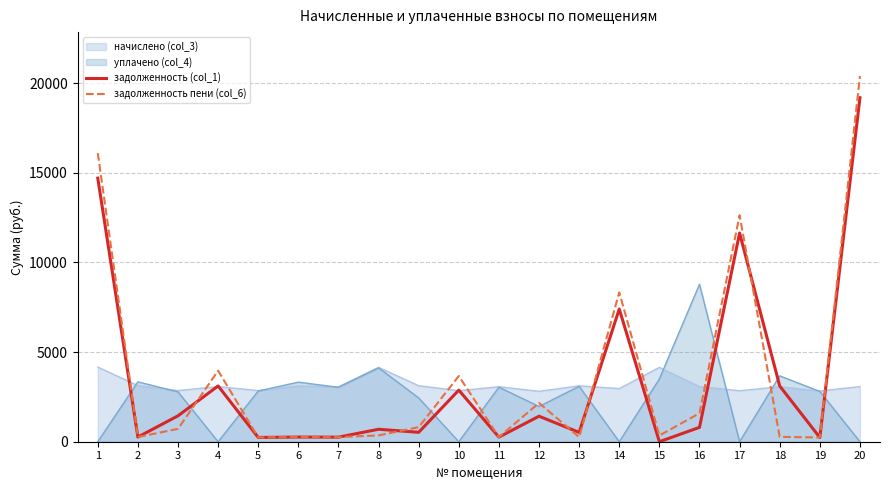

How many data points in задолженность (col_1) are less than 801?

10